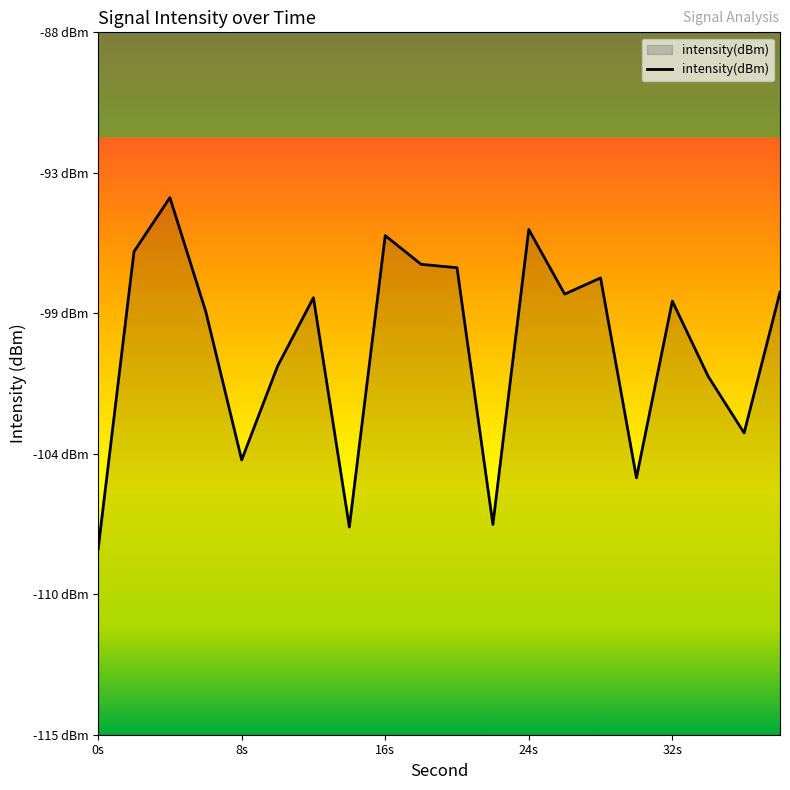

What is the sum of all values?

-2001.7